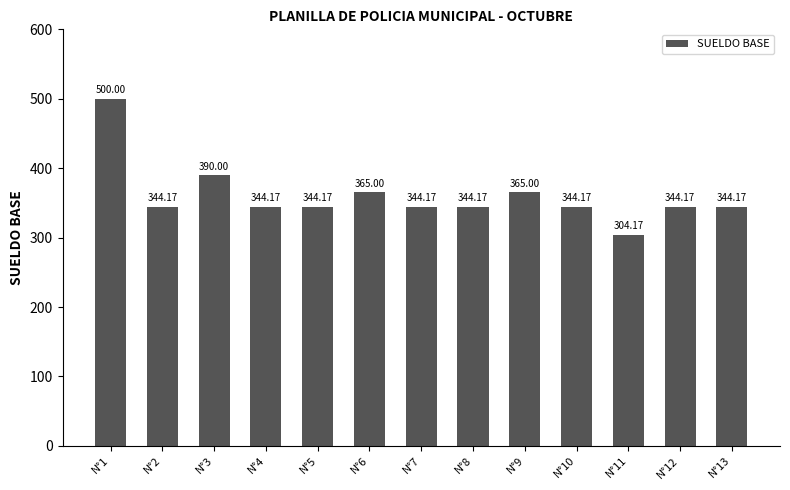

What is the value of the 12th bar from the left?

344.2